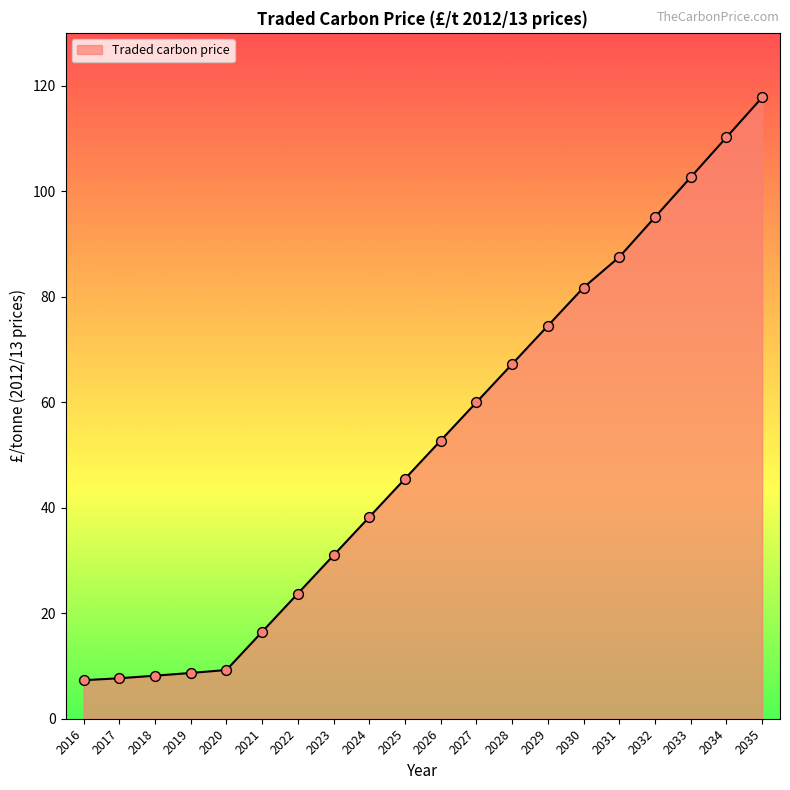

What is the change in value from 2016 to 2018?

+0.9